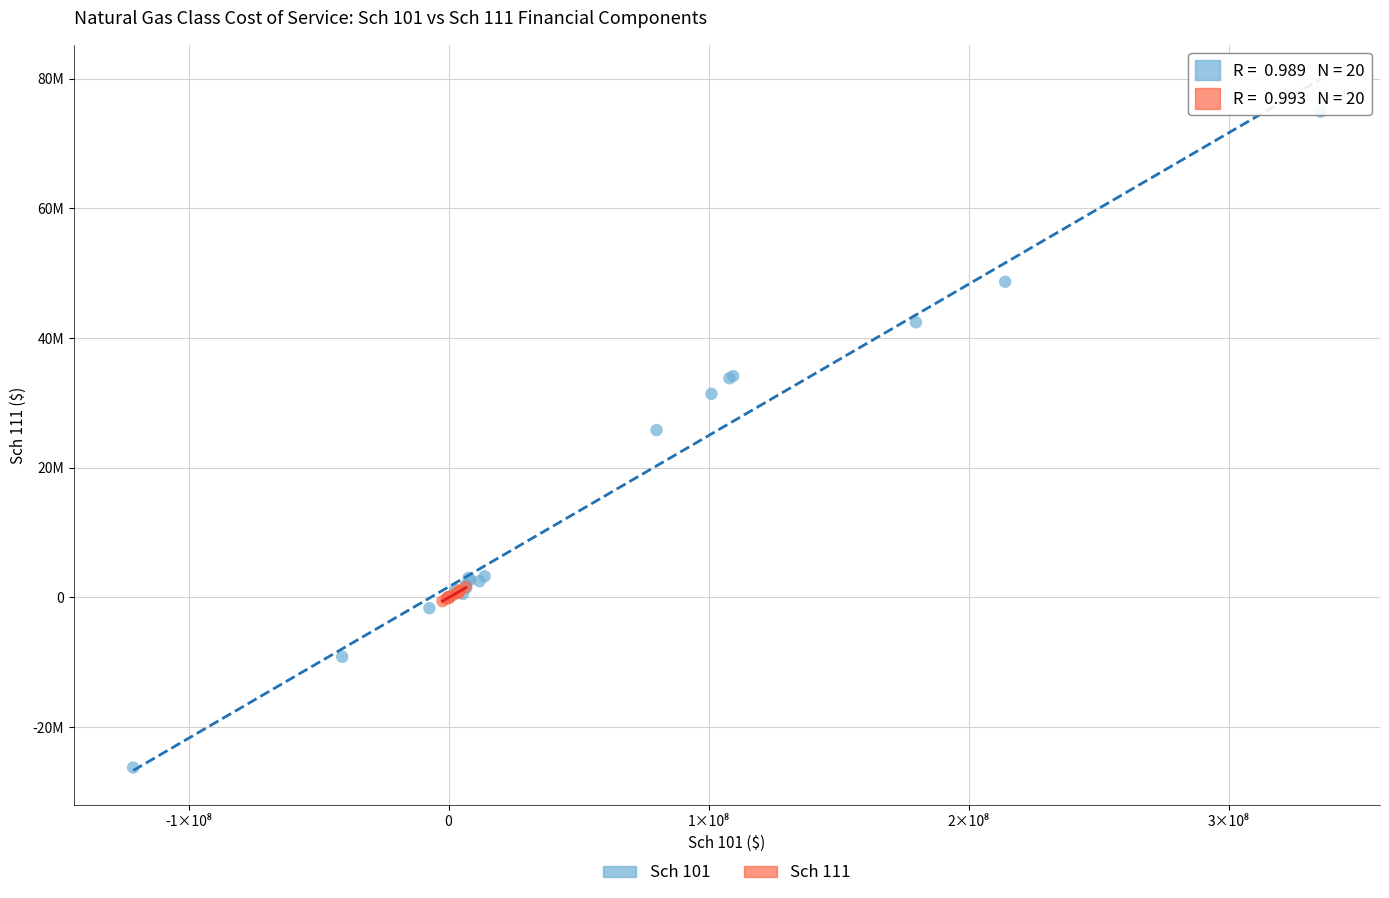

Which series has the largest Y range (max minus min)?

Sch 101